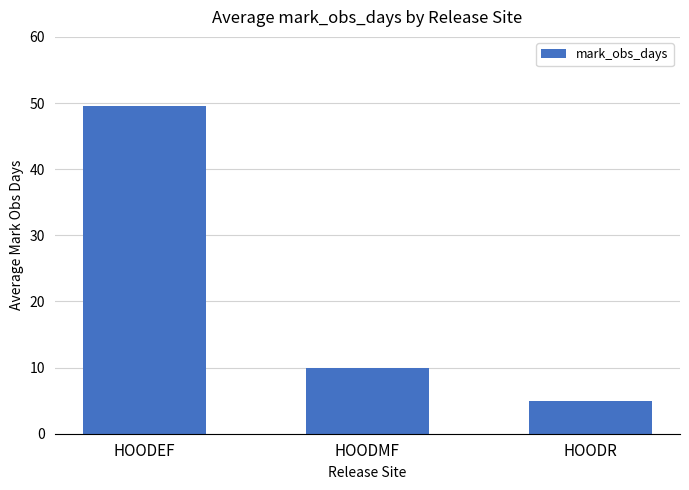

Read the value at HOODMF.

10.0